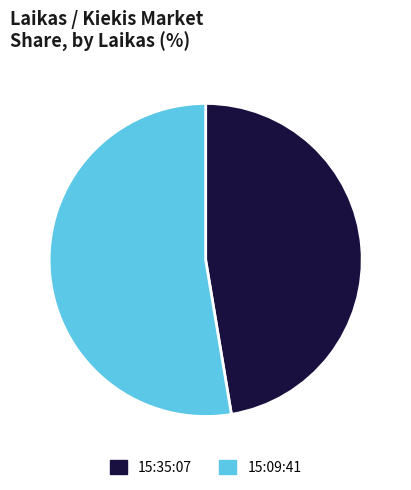

Which slice is the smallest?

15:35:07